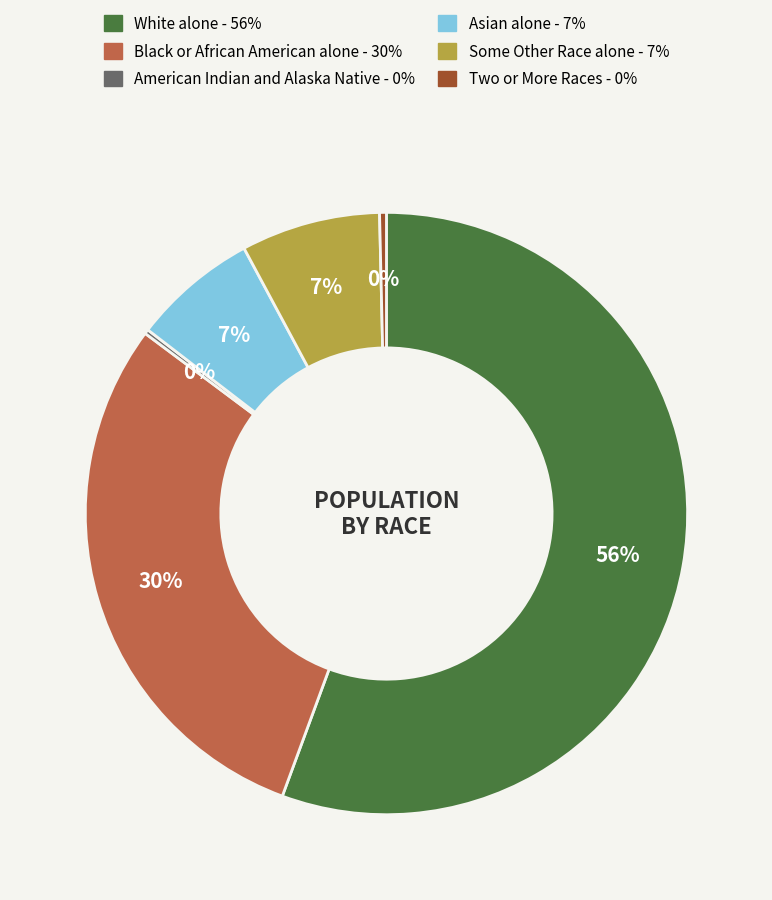

The Asian alone slice represents 7% of the pie. True or false?

True